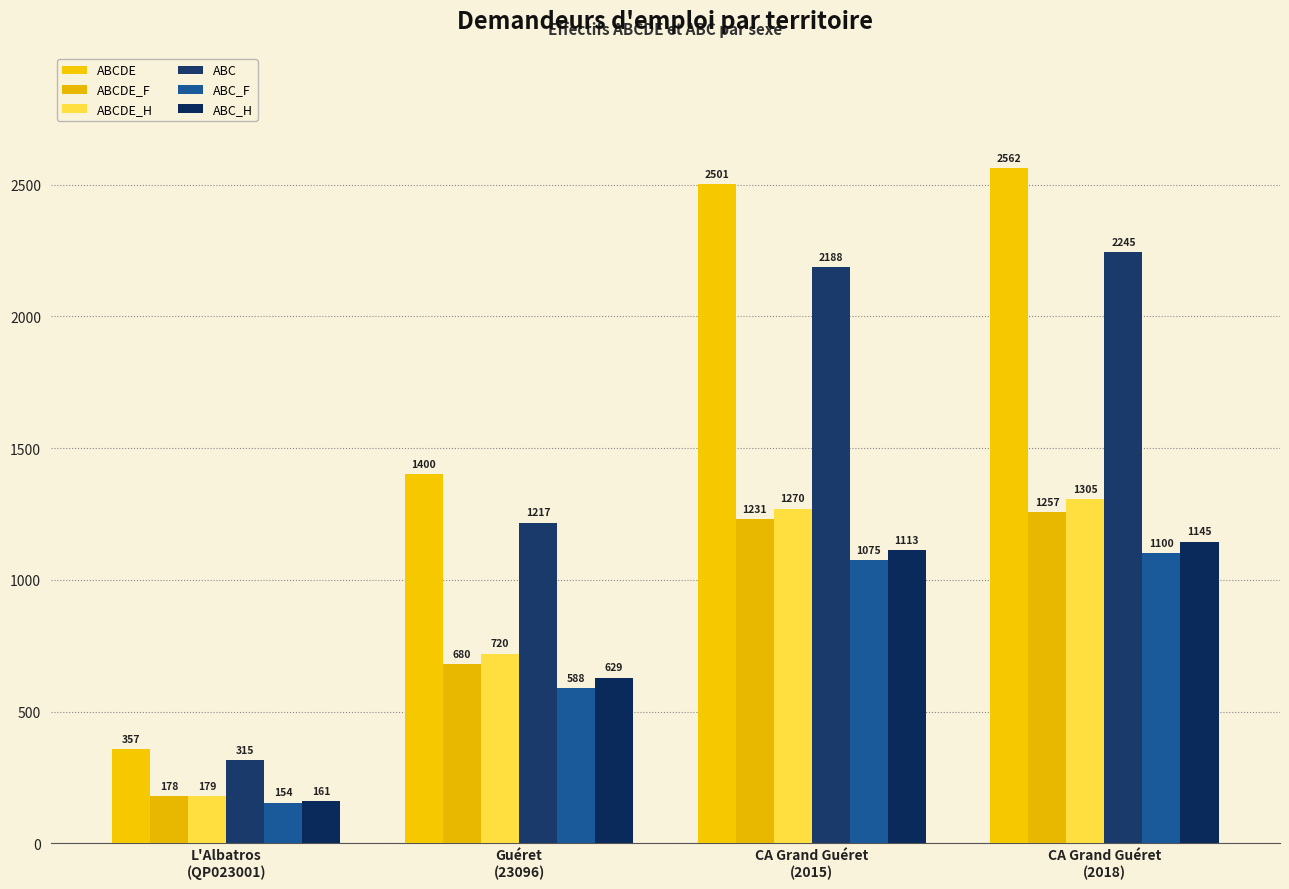

What is the value of the ABCDE bar at the 2nd from the left?

1400